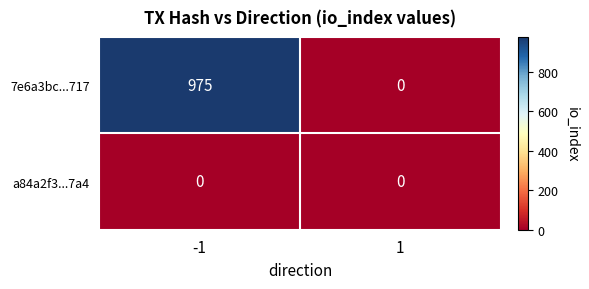

How many series are shown in this chart?

2